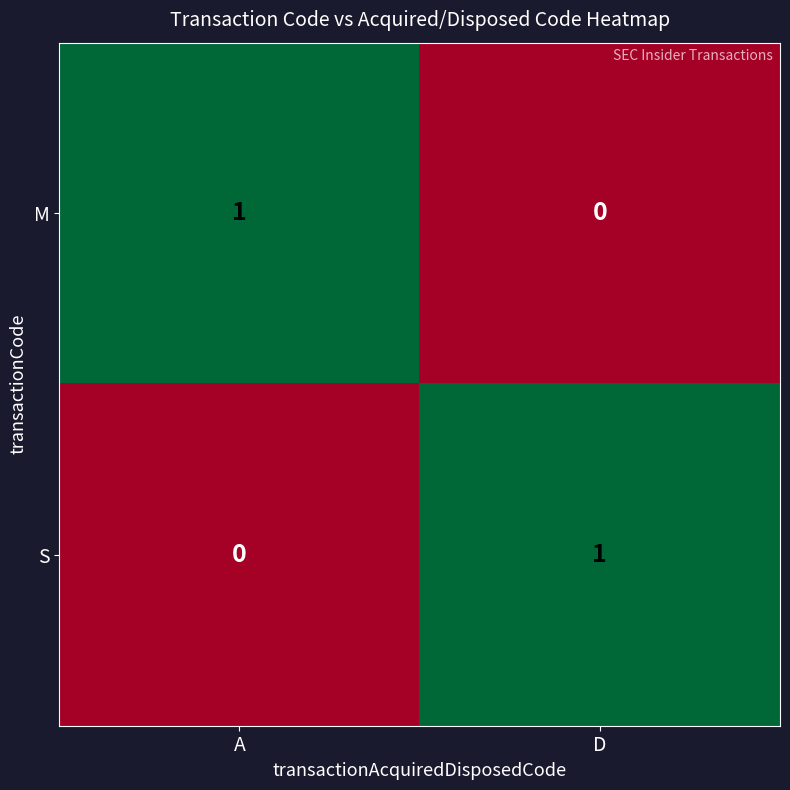

Reading left to right, what are all the values shown in this chart?

M: 1	0
S: 0	1